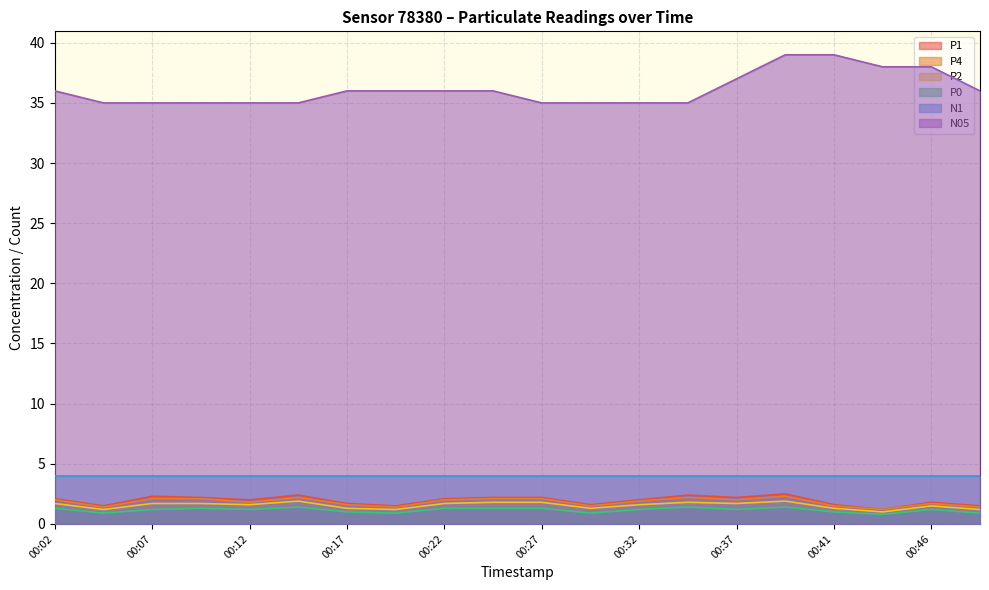

Where is P4 nearest to the value 1?

00:44